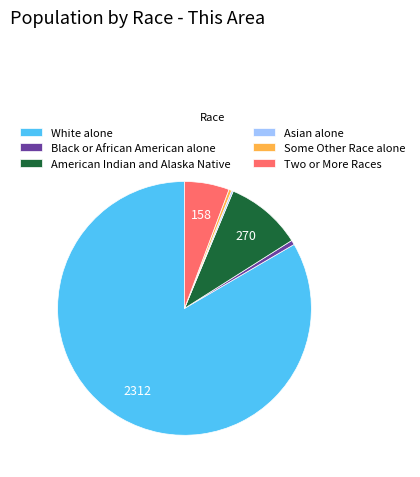

What is the largest slice in the pie chart?

White alone